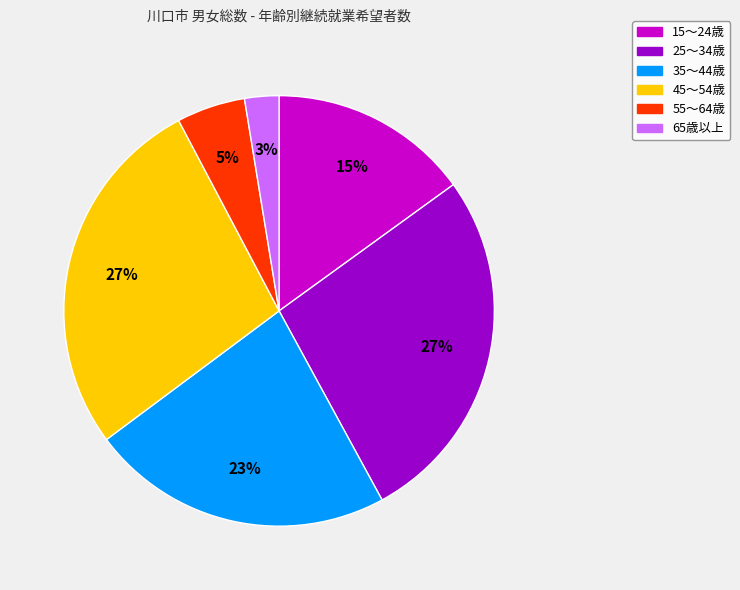

To the nearest percent, what is the combined percentage of 25～34歳 and 35～44歳?

50%